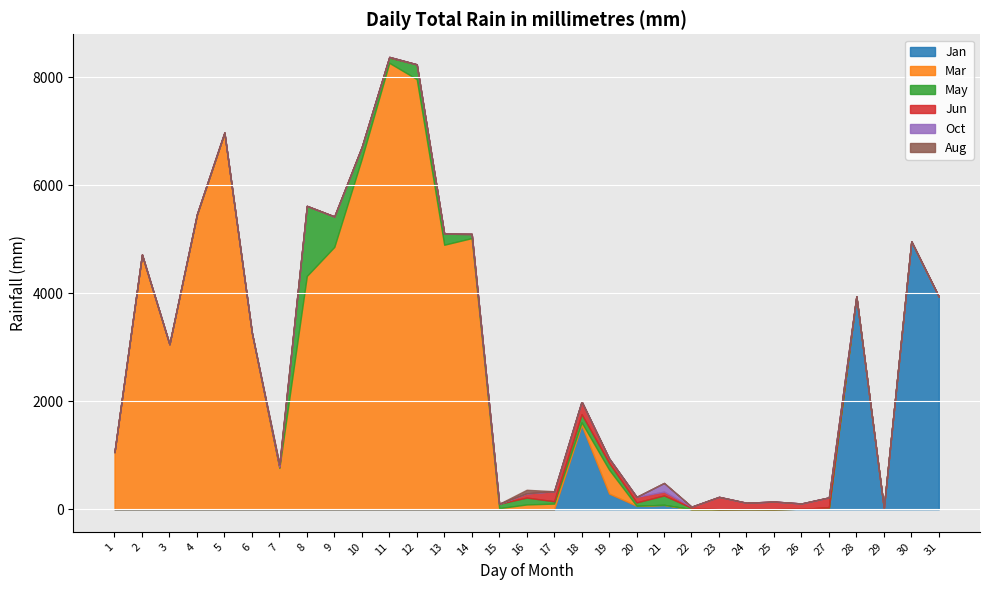

How many interior local valleys does the May series have?

6